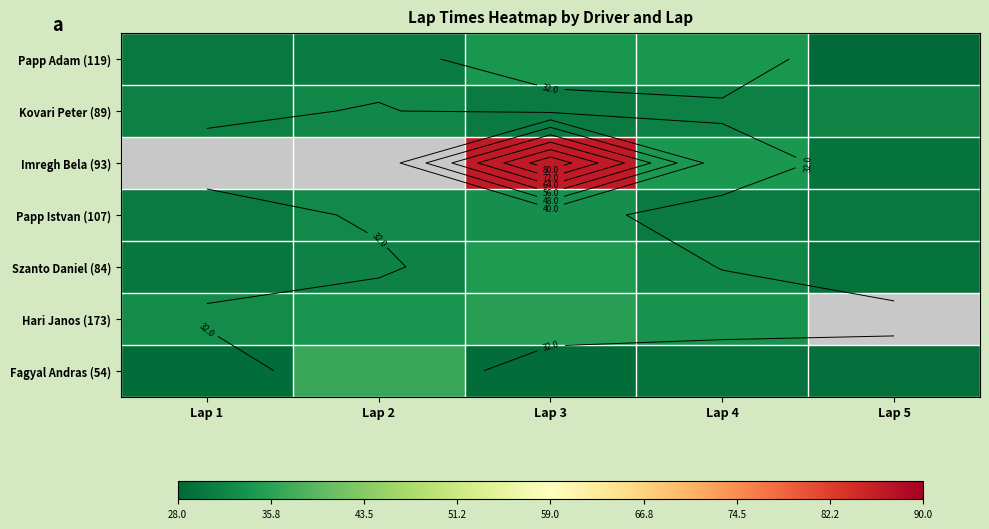

What is the maximum value shown in the chart?

86.4